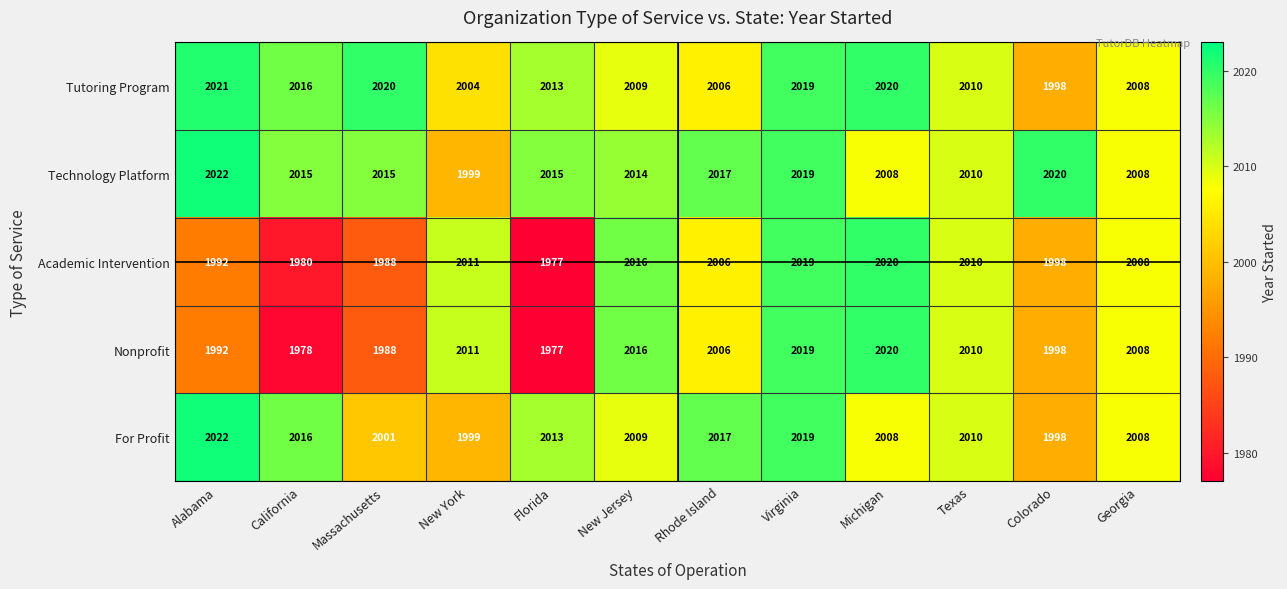

True or false: For Profit has a value of 1998 at Colorado.

True